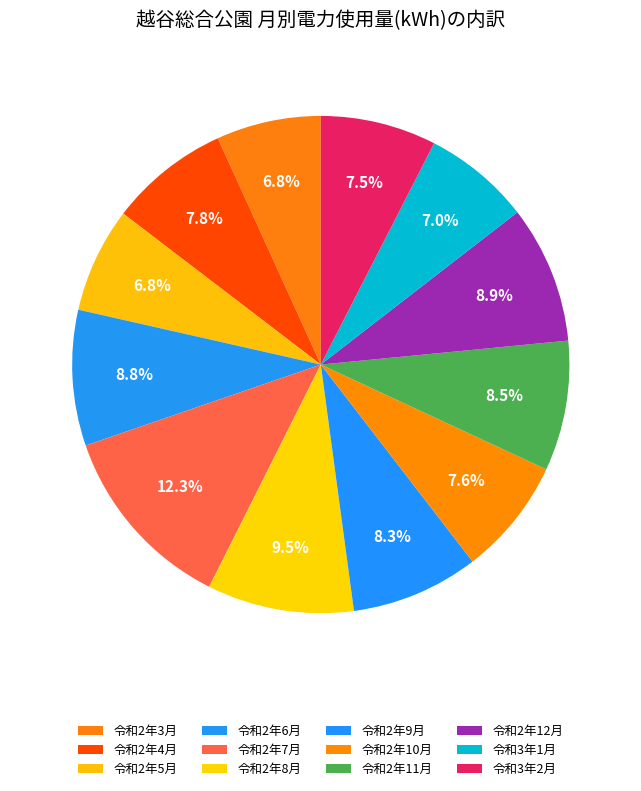

True or false: 令和2年5月 accounts for 7% of the total.

True